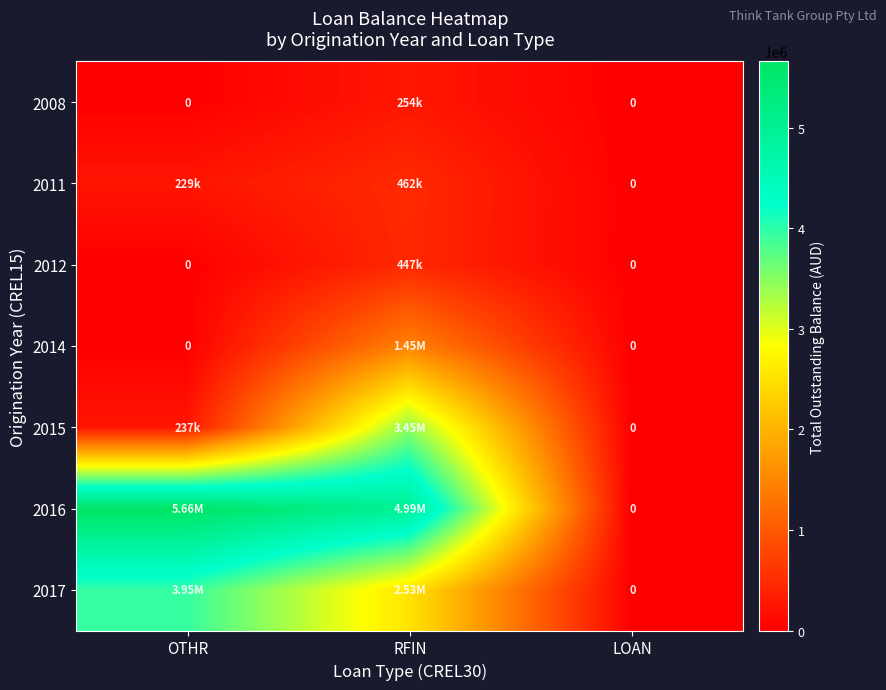

At which label is 2008 closest to 127144?

OTHR